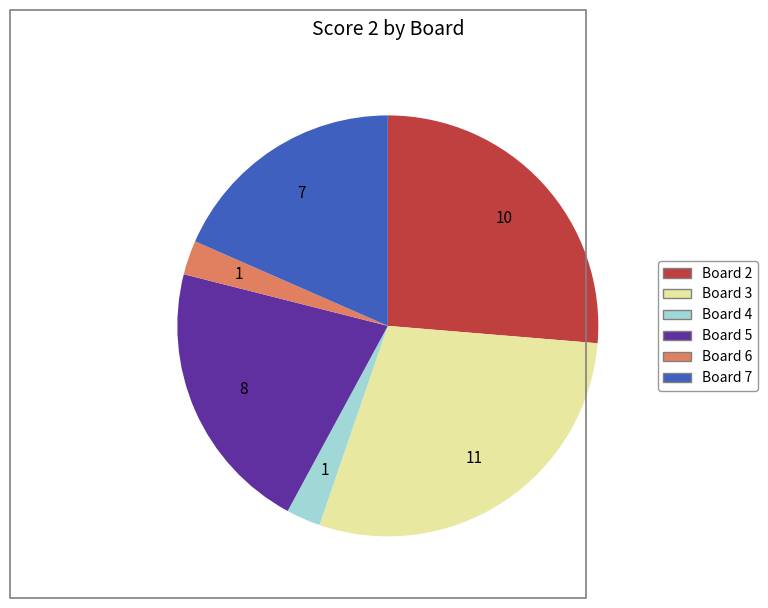

Is there any slice that represents more than half of the pie?

No